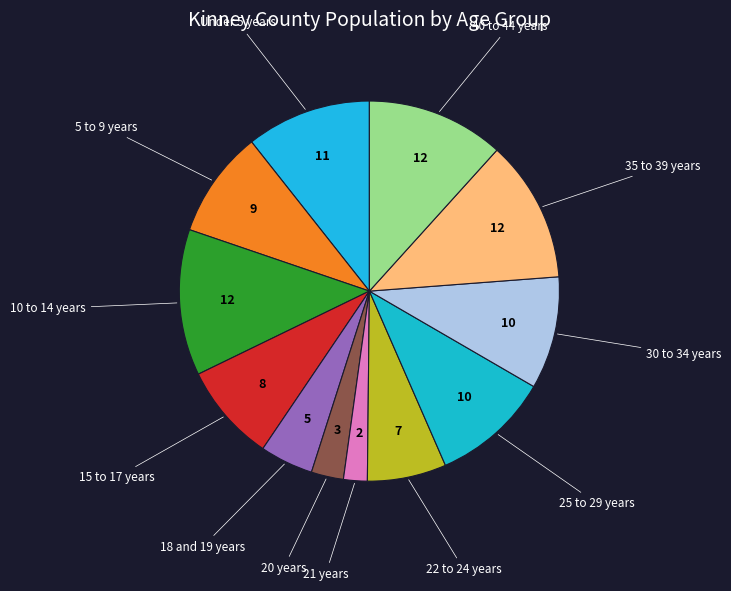

Is 20 years the majority of the pie?

No